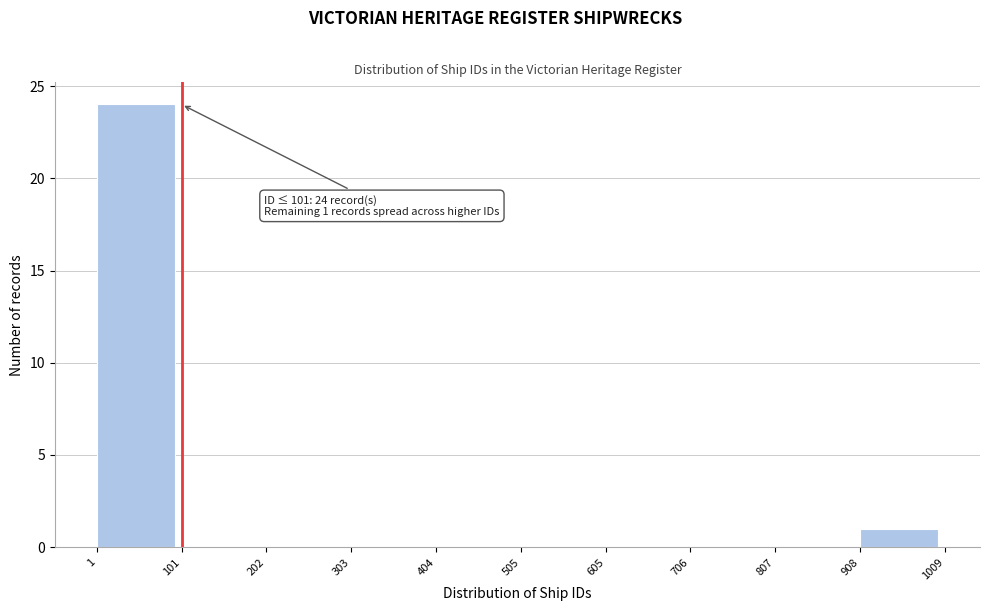

Over which range of the x-axis is the bar tallest?

1 to 101